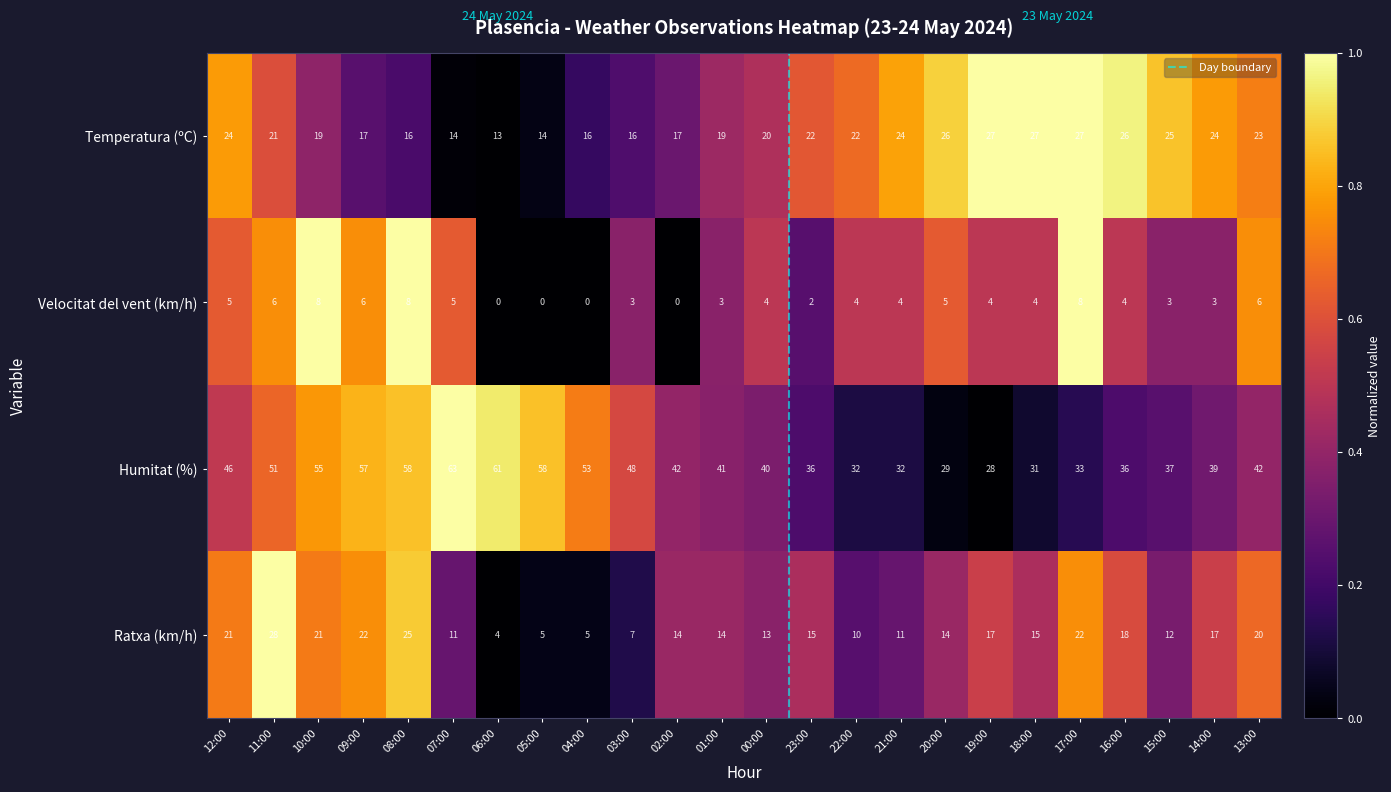

Which series has the largest total across all categories?

Humitat (%)